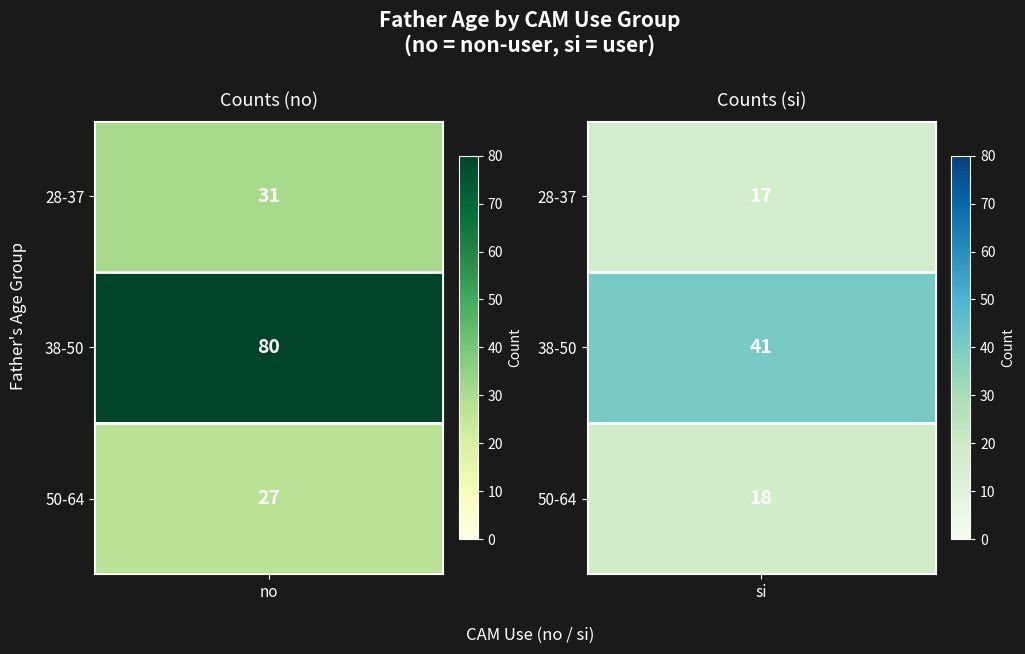

List the series in order of their overall mean, highest first.

no, si